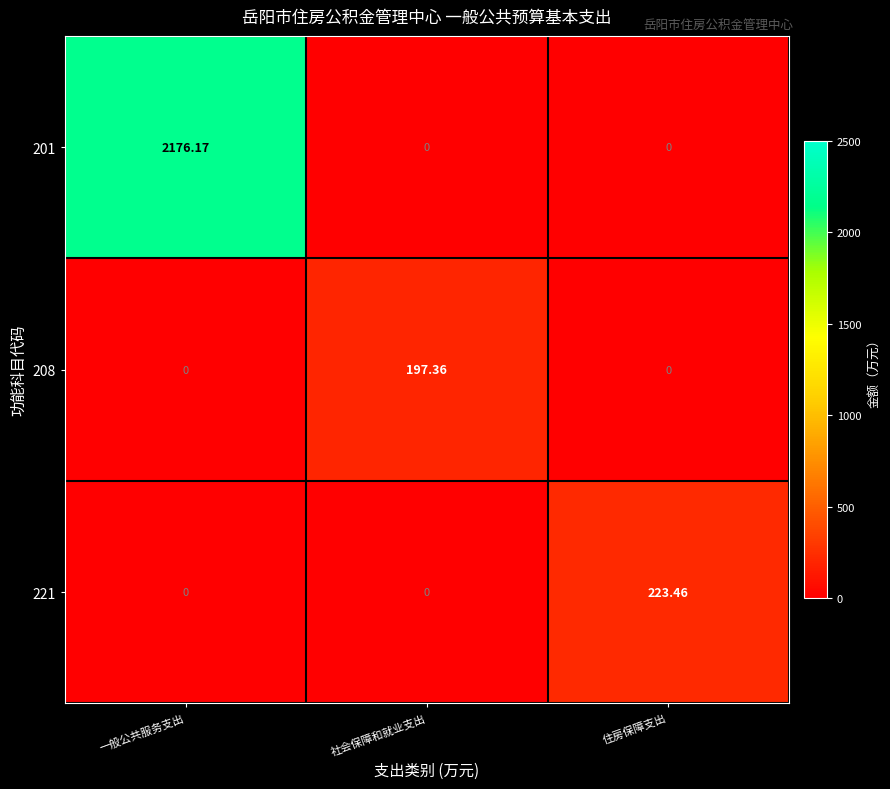

At which label does 201 reach its peak?

一般公共服务支出